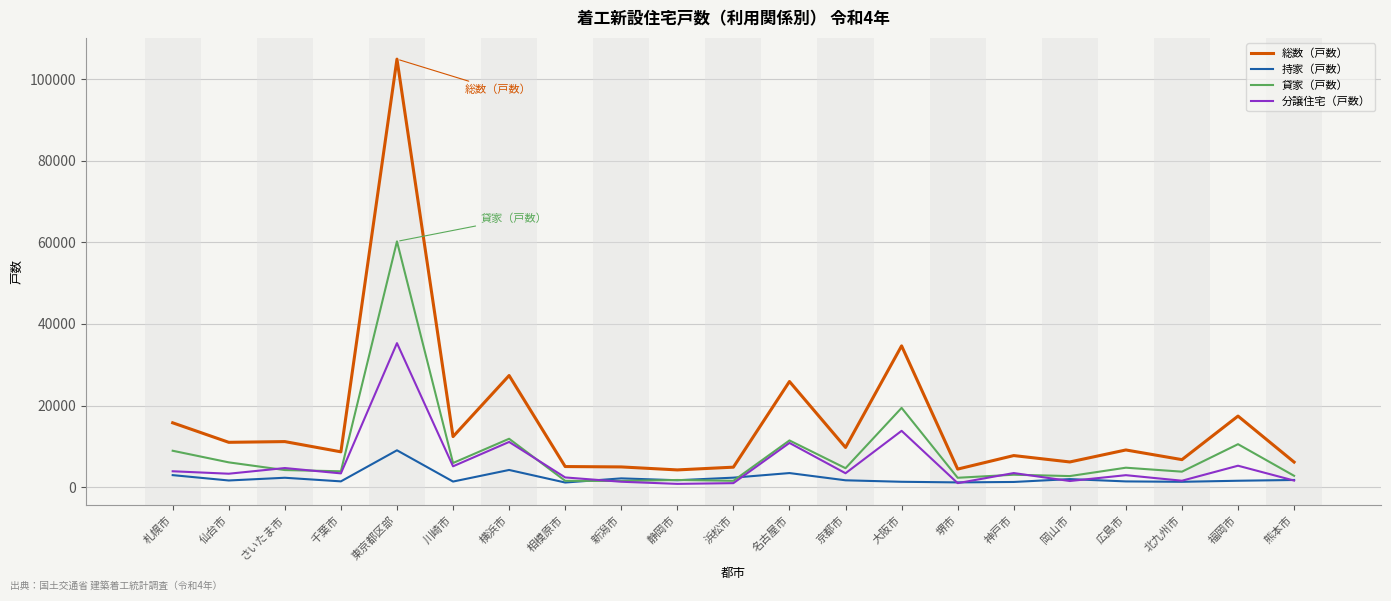

Between which two adjacent categories do 貸家（戸数） and 分譲住宅（戸数） first intersect?

仙台市 and さいたま市